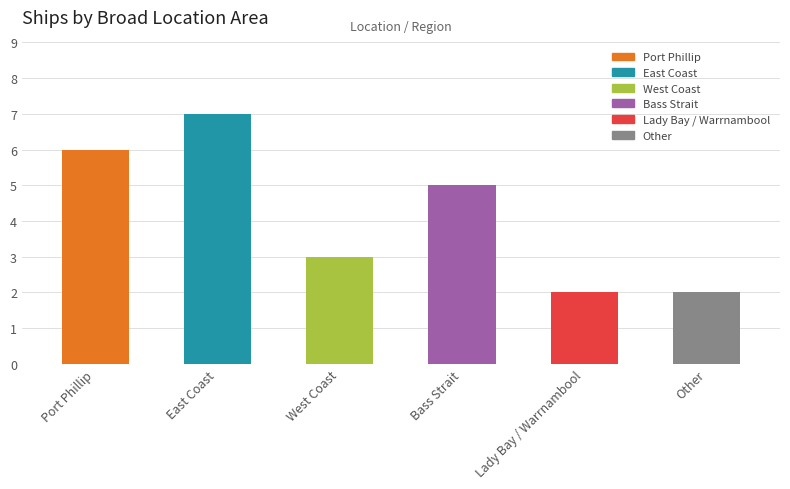

What is the label of the 5th bar from the right?

East Coast